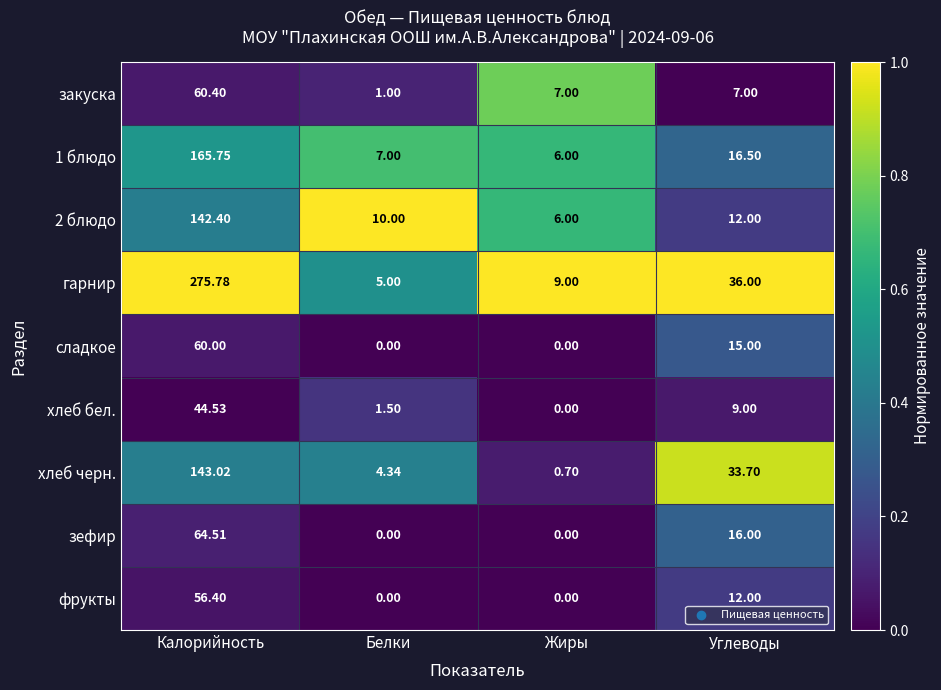

Which series has the largest range (max minus min)?

гарнир